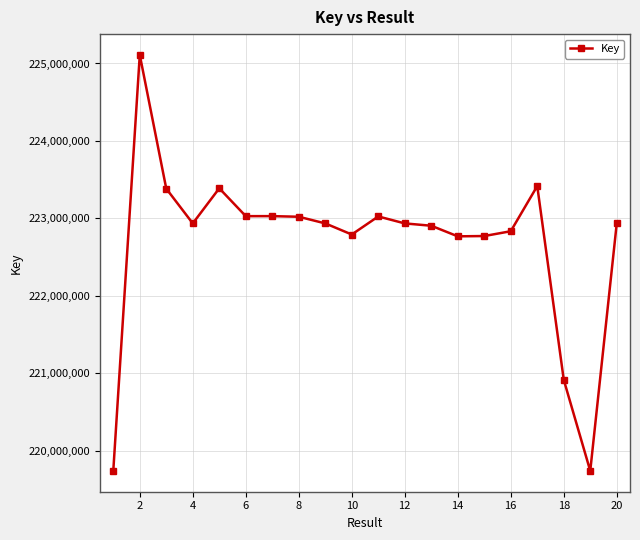

What is the sum of all values?

4453618731